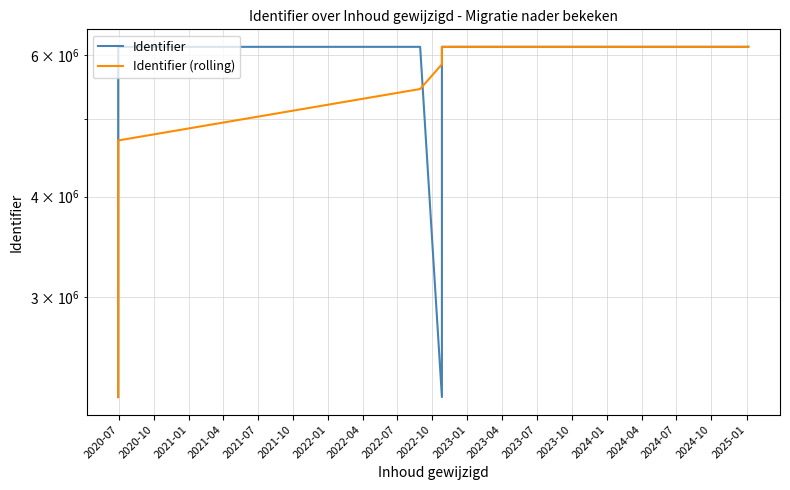

What are all the series names shown in the legend?

Identifier, Identifier (rolling)